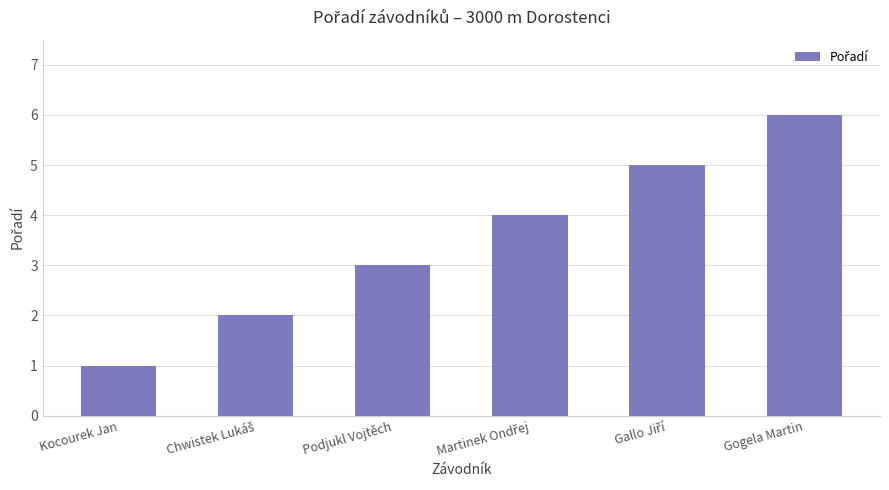

What is the maximum value shown in the chart?

6